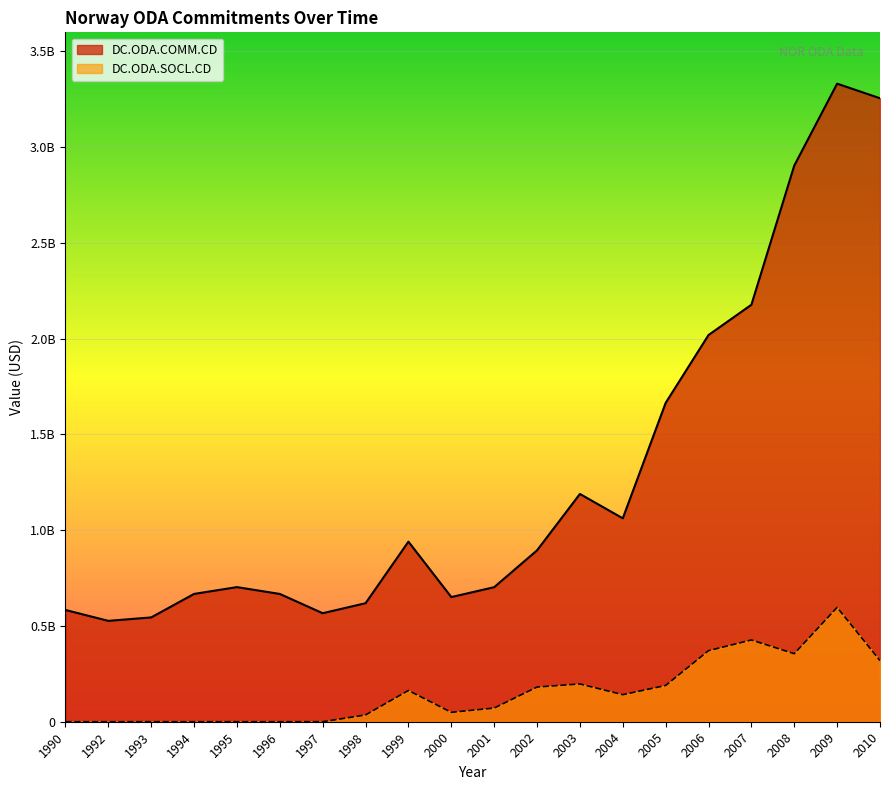

How many lines are shown in the chart?

2